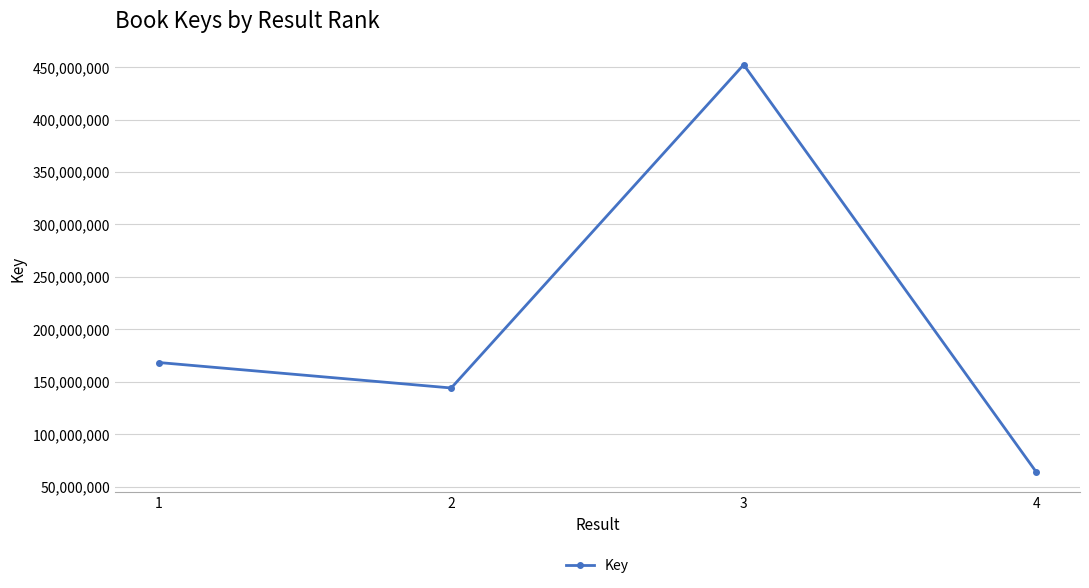

True or false: the data shows 741493002 at 3.

False